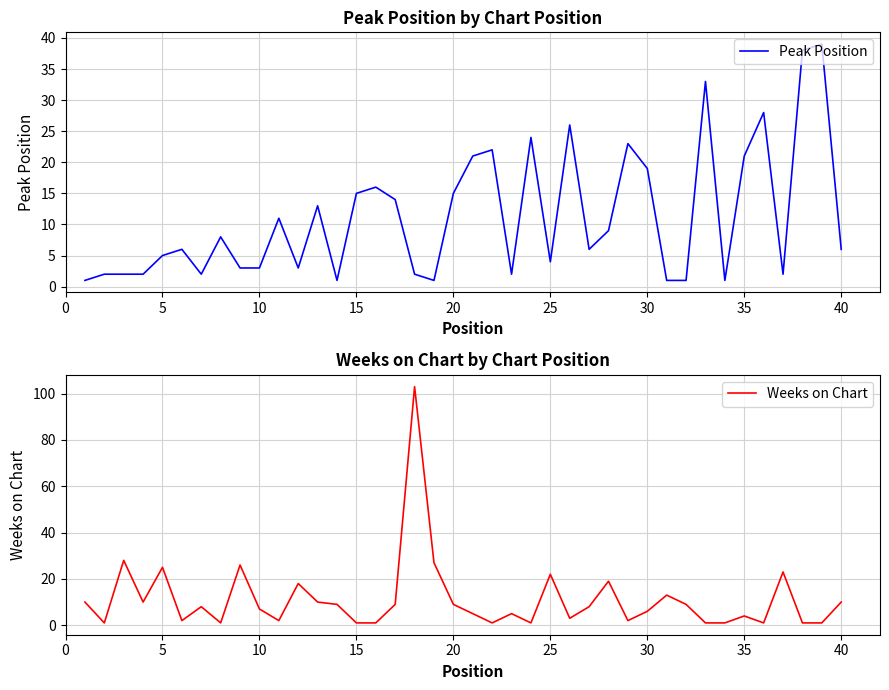

What is the smallest value displayed?

1